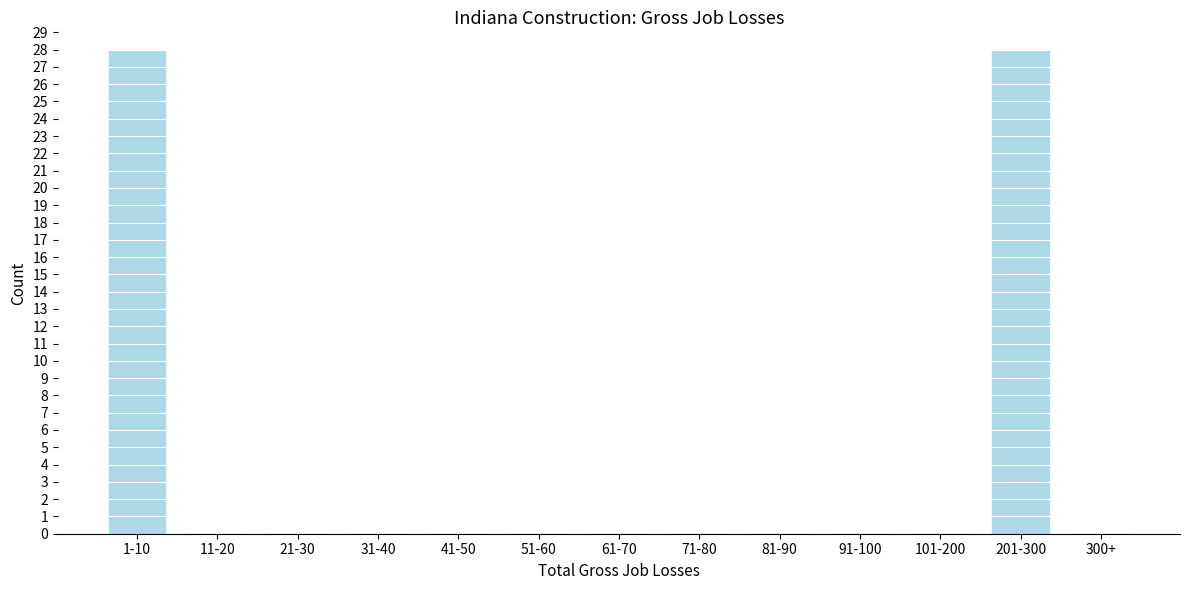

Reading left to right, list all the values displayed in this chart.

1-10=28	11-20=0	21-30=0	31-40=0	41-50=0	51-60=0	61-70=0	71-80=0	81-90=0	91-100=0	101-200=0	201-300=28	300+=0